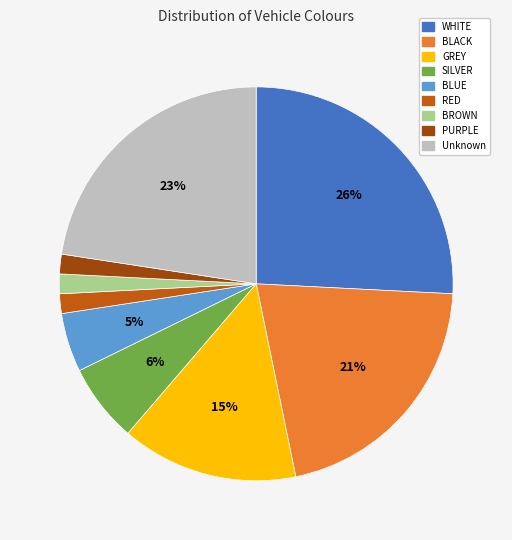

To the nearest percent, what is the average slice percentage?

11%